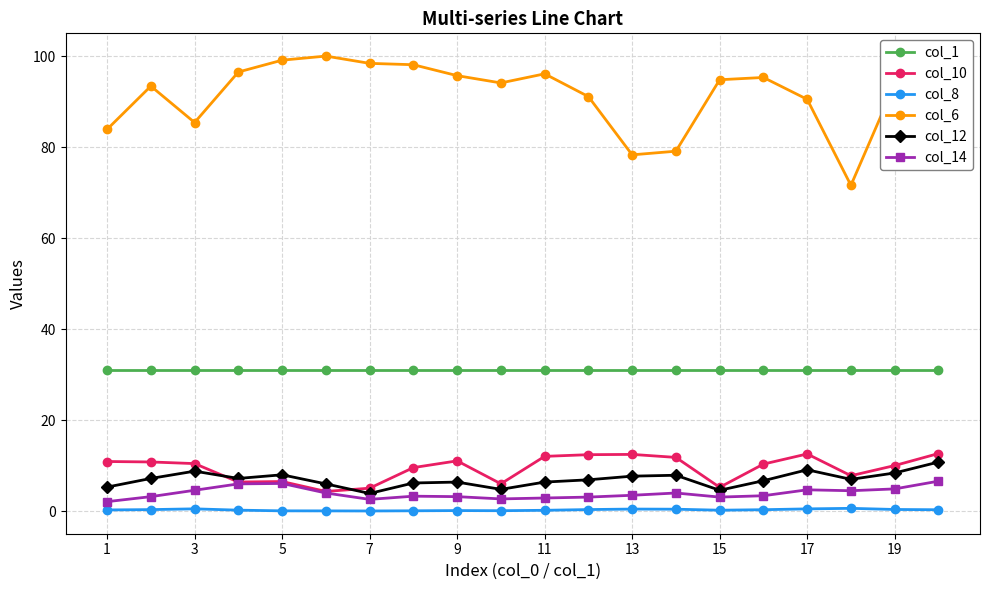

What is the difference between the maximum and minimum values in the col_6 series?

28.4